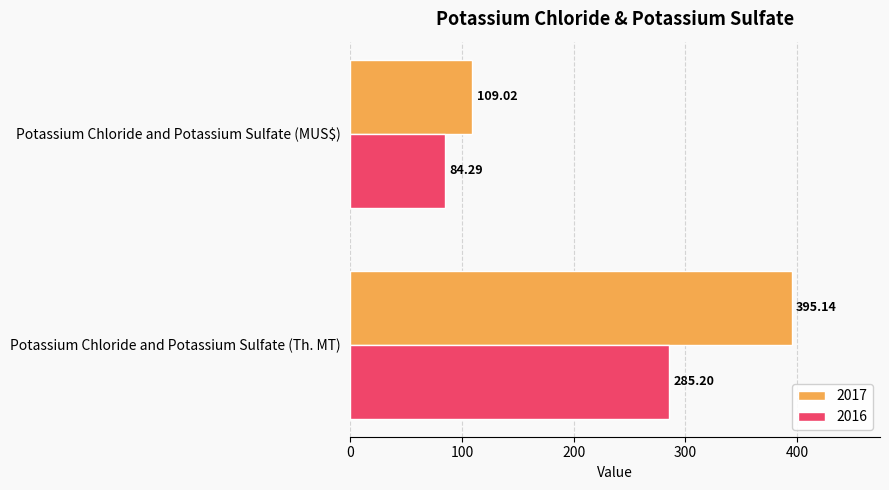

At Potassium Chloride and Potassium Sulfate (Th. MT), list the series in order from smallest to largest.

2016, 2017